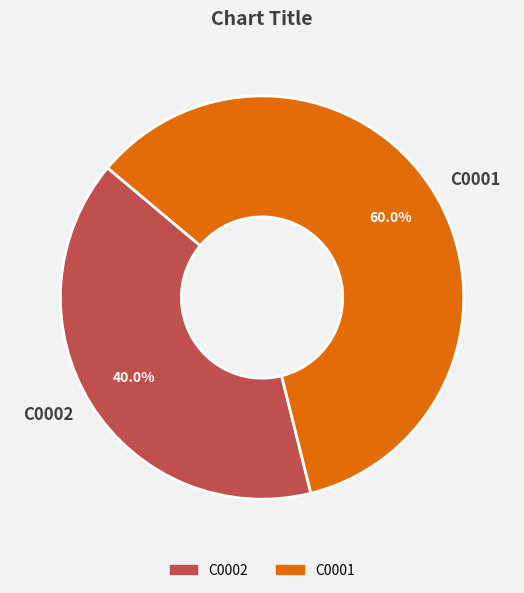

Rank the categories by value from lowest to highest.

C0002, C0001